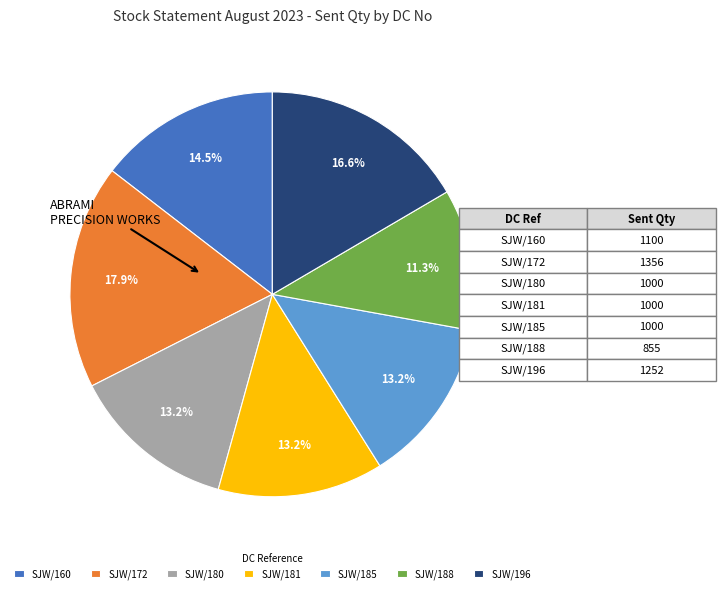

Is there any slice that represents more than half of the pie?

No